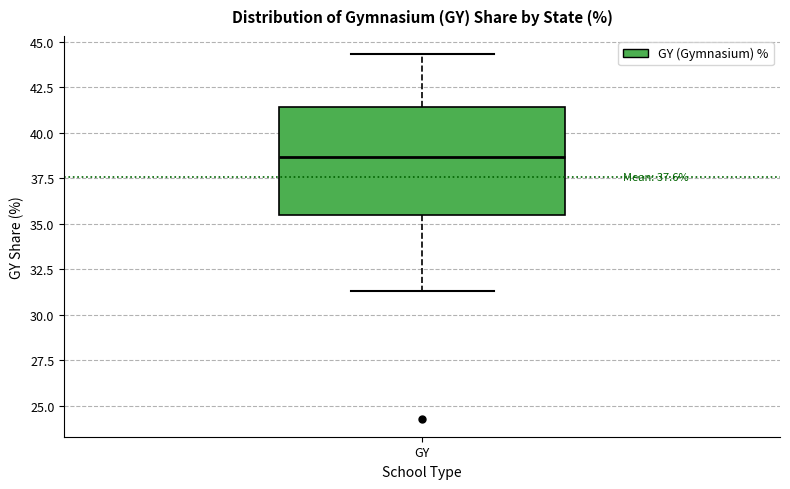

Transcribe this box plot: give where the median line is, the range the box spans, and where the two whiskers end, as read against the y-axis. The values are not printed on the chart, so give them approximately, as read against the axis.

median 38.5, box 35.5 to 41.5, whiskers 31.5 to 44.5